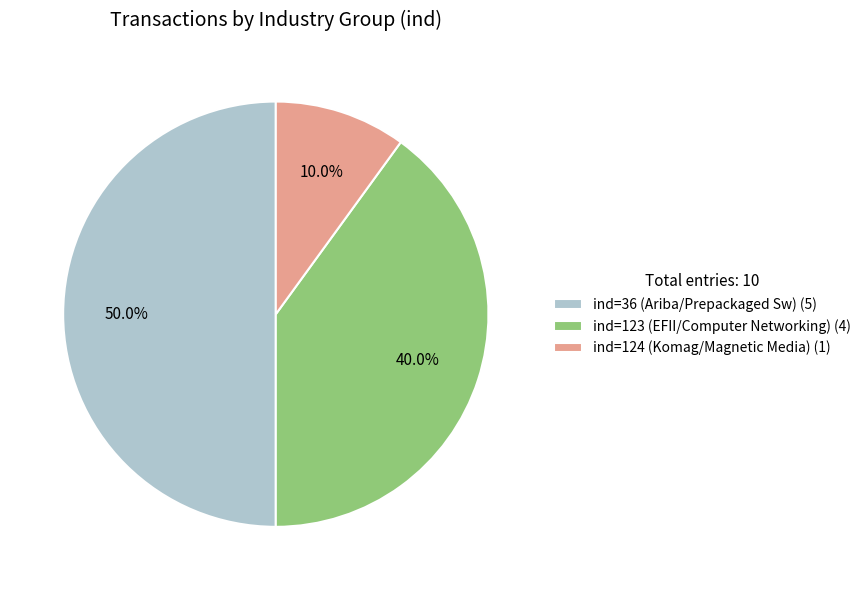

How much of the chart is everything except ind=36 (Ariba/Prepackaged Sw) (5)?

50.0%